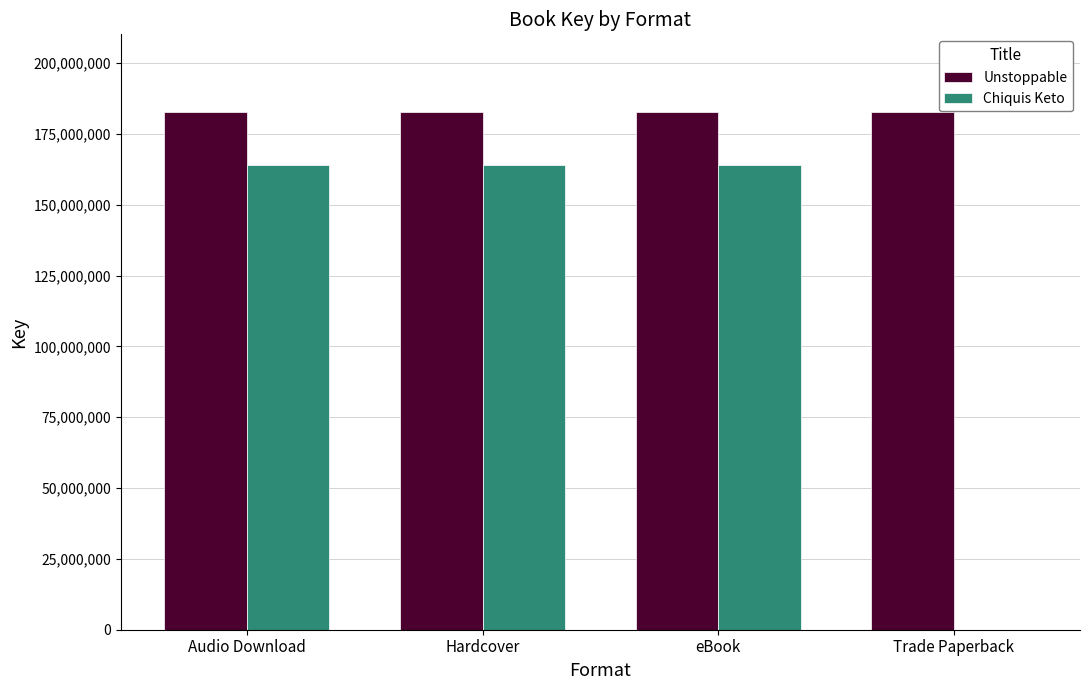

Is the value of Unstoppable at Trade Paperback greater than the value of Chiquis Keto at eBook?

Yes